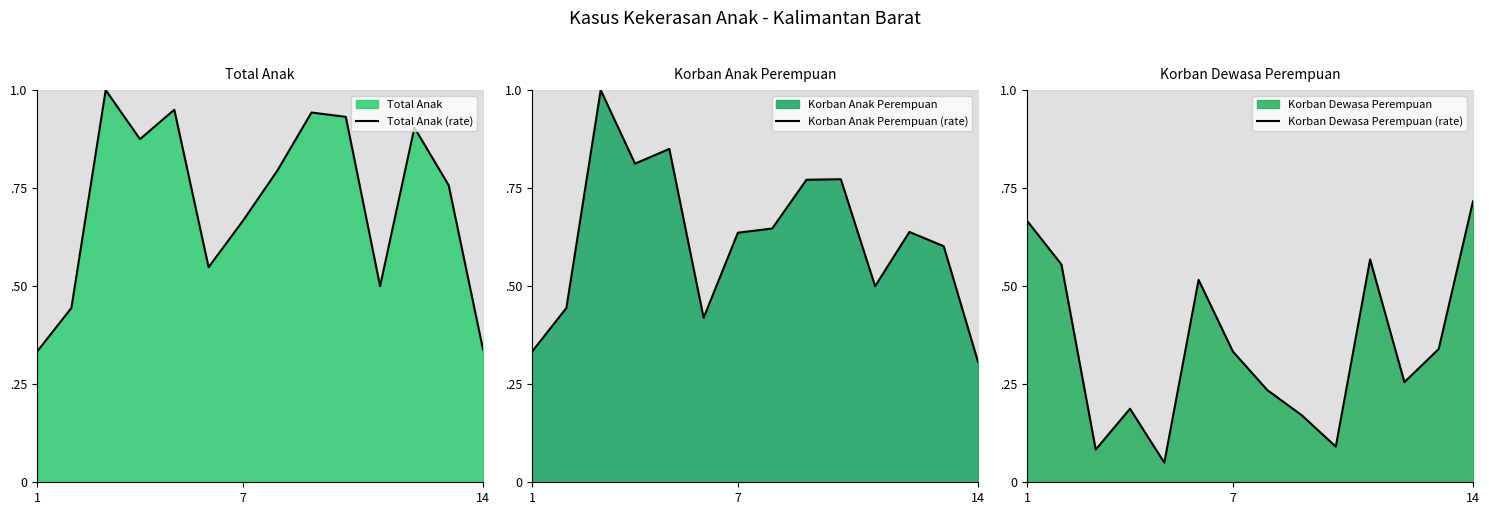

The Total Anak (rate) series shows 0.9 at 10. True or false?

False